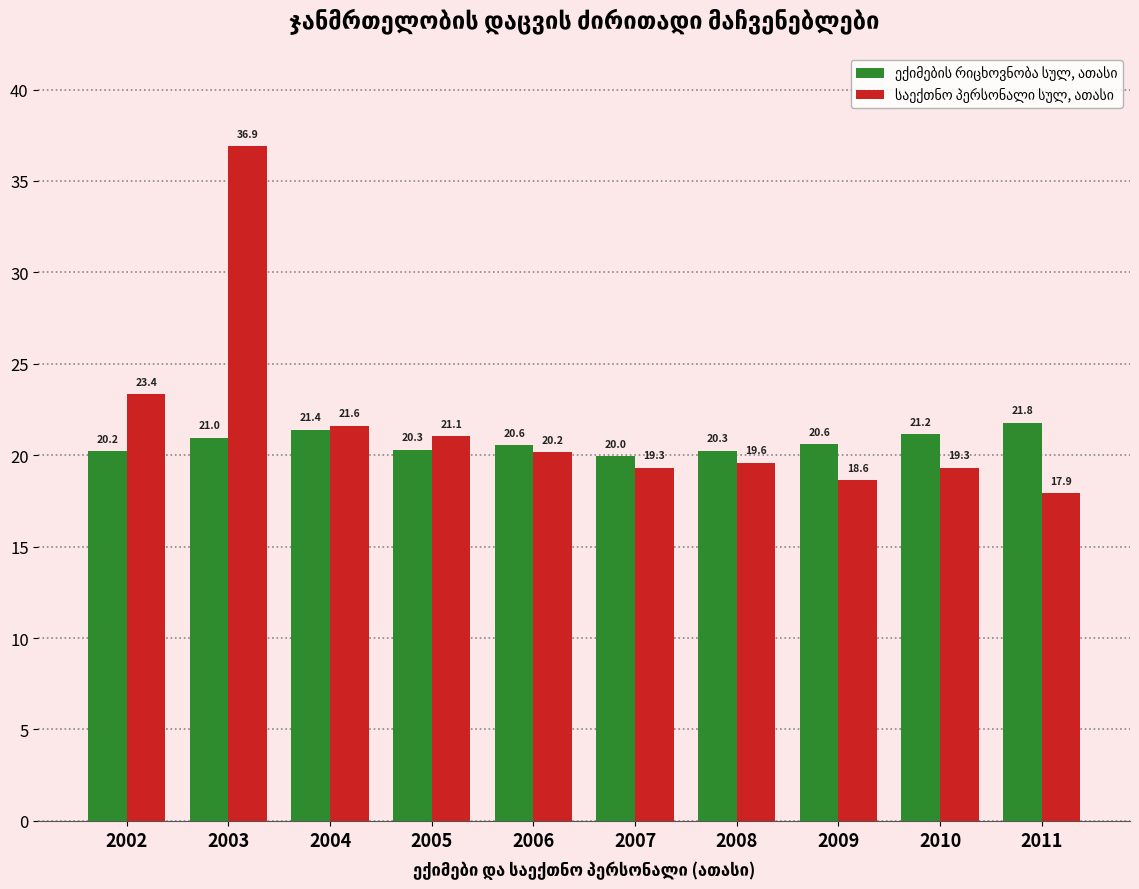

What is the spread (max minus min) of values at 2011?

3.9